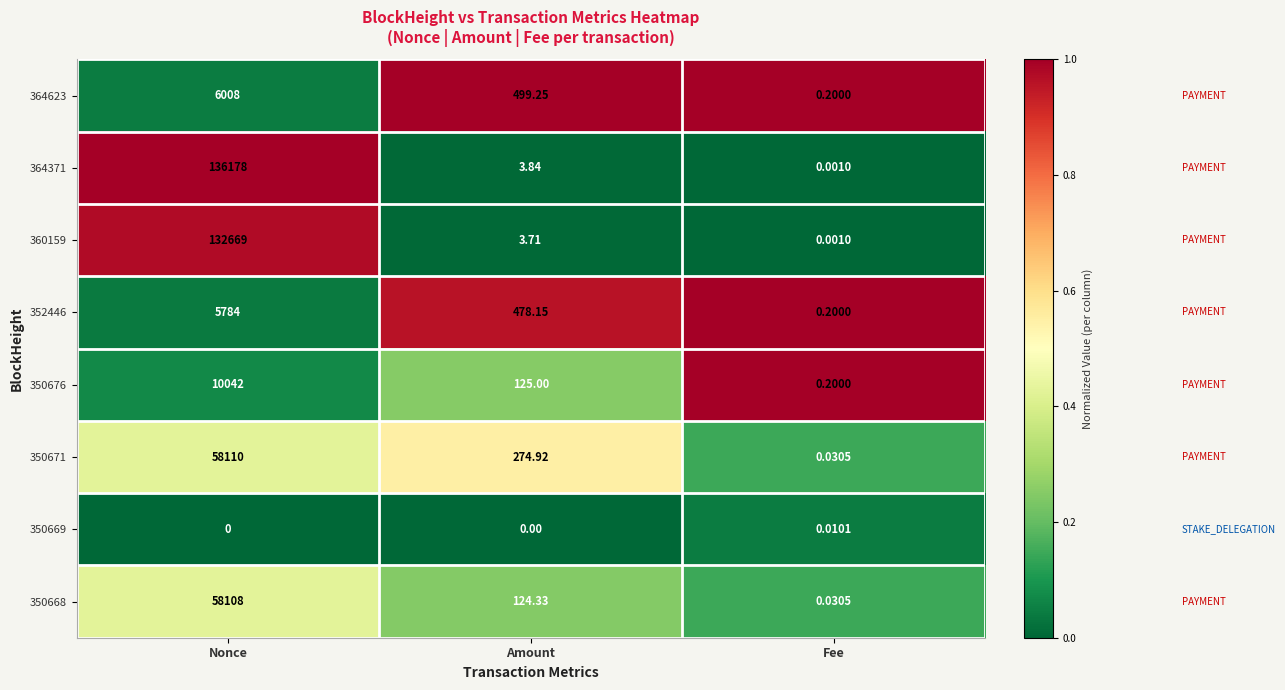

At which category does the chart reach its peak across all series?

Nonce